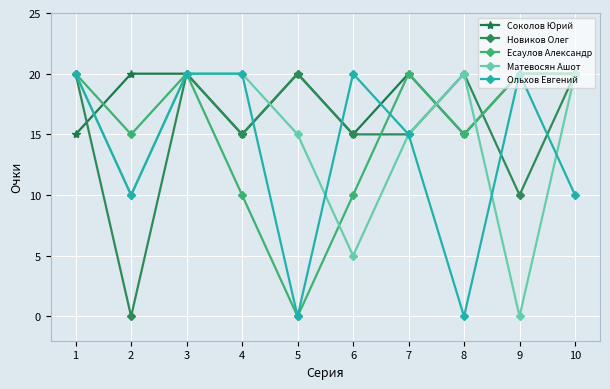

Is it true that Есаулов Александр equals 20 at 10?

True